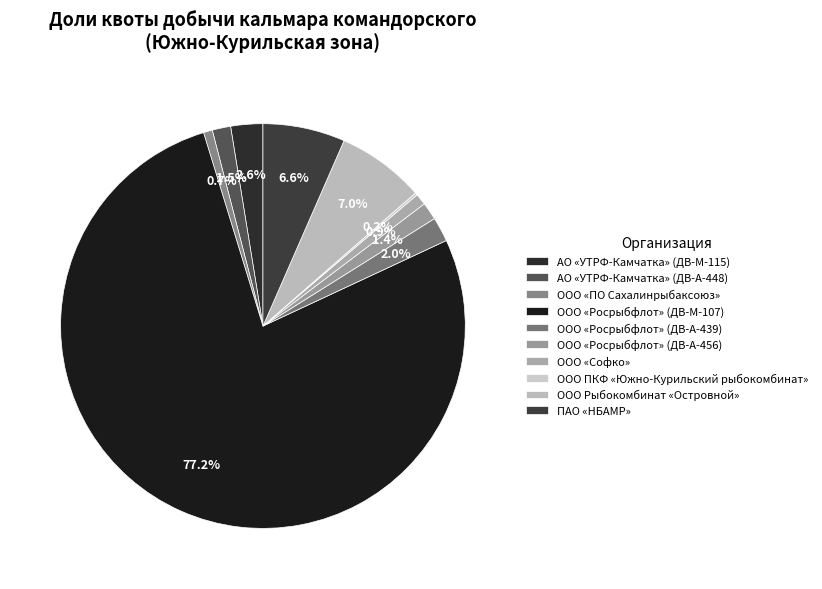

To the nearest percent, what is the combined percentage of ПАО «НБАМР» and ООО «Росрыбфлот» (ДВ-А-456)?

8%